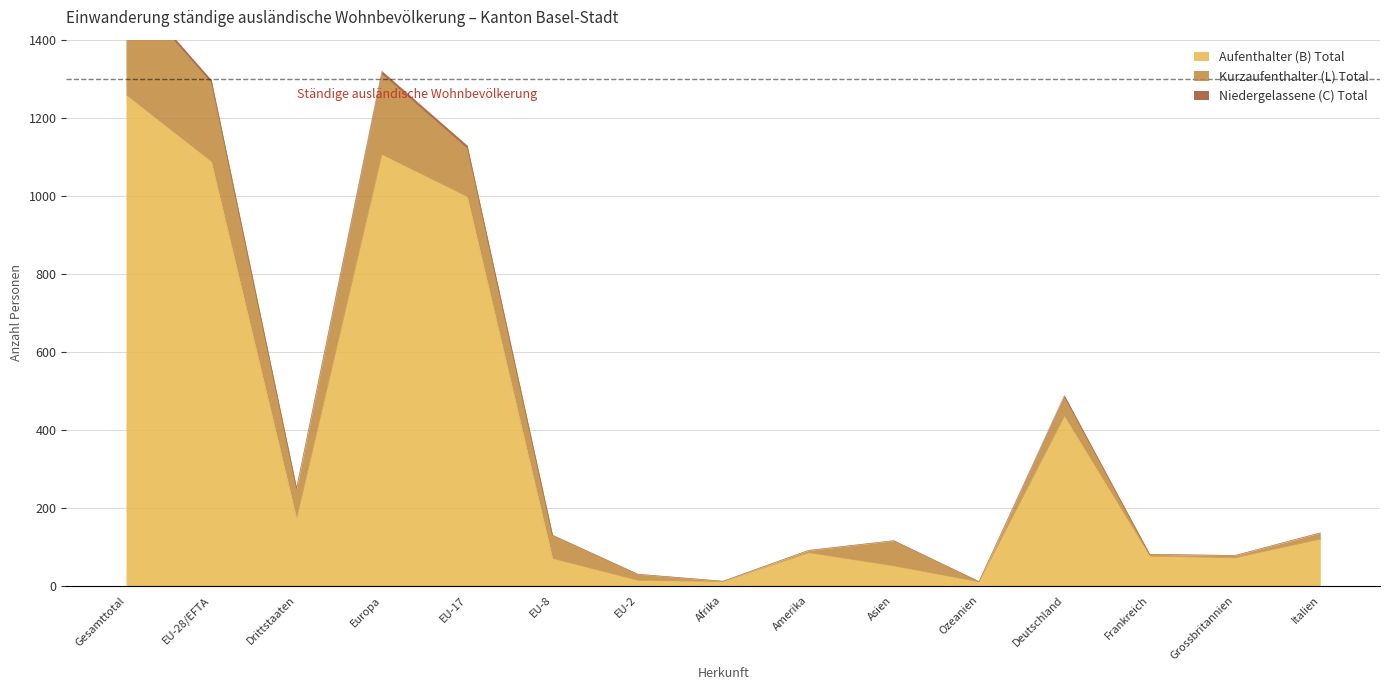

How many data points in Aufenthalter (B) Total are less than 84?

7